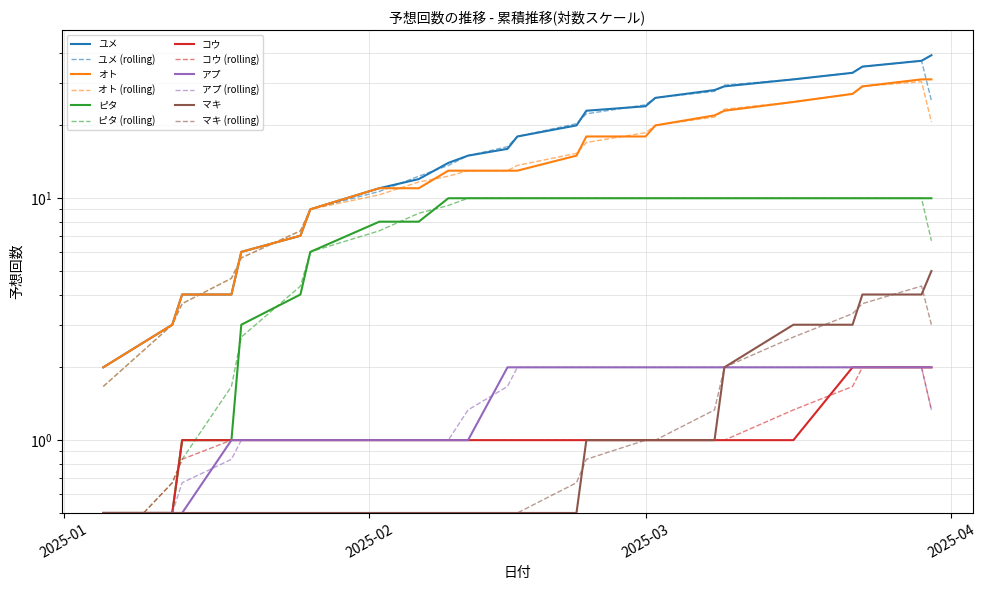

True or false: オト and ユメ intersect in this chart.

False